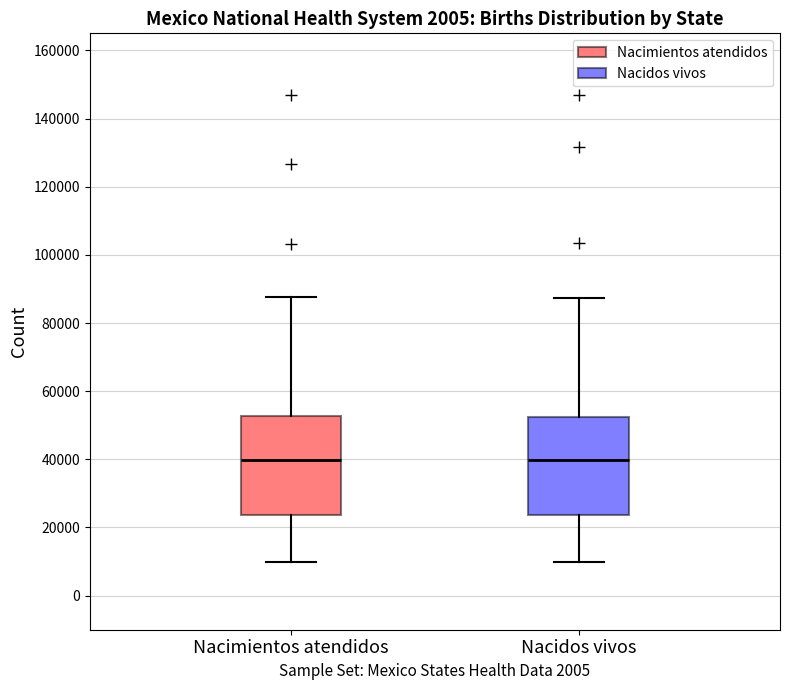

Where does the upper whisker of the box for Nacimientos atendidos end on the y-axis? The values are not printed on the chart, so give them approximately, as read against the axis.

88000